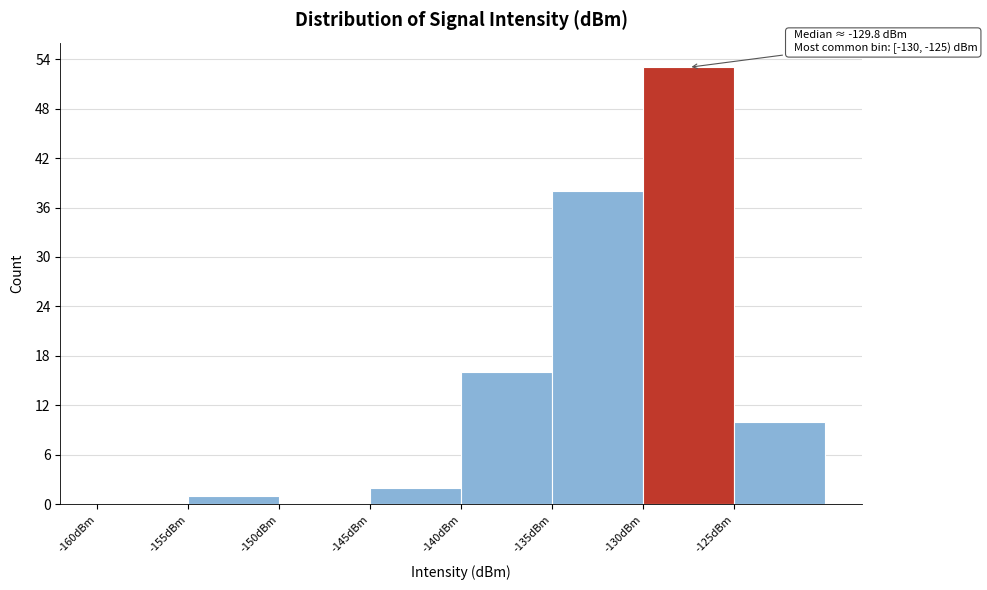

Over which range of the x-axis is the bar tallest?

-130 to -125